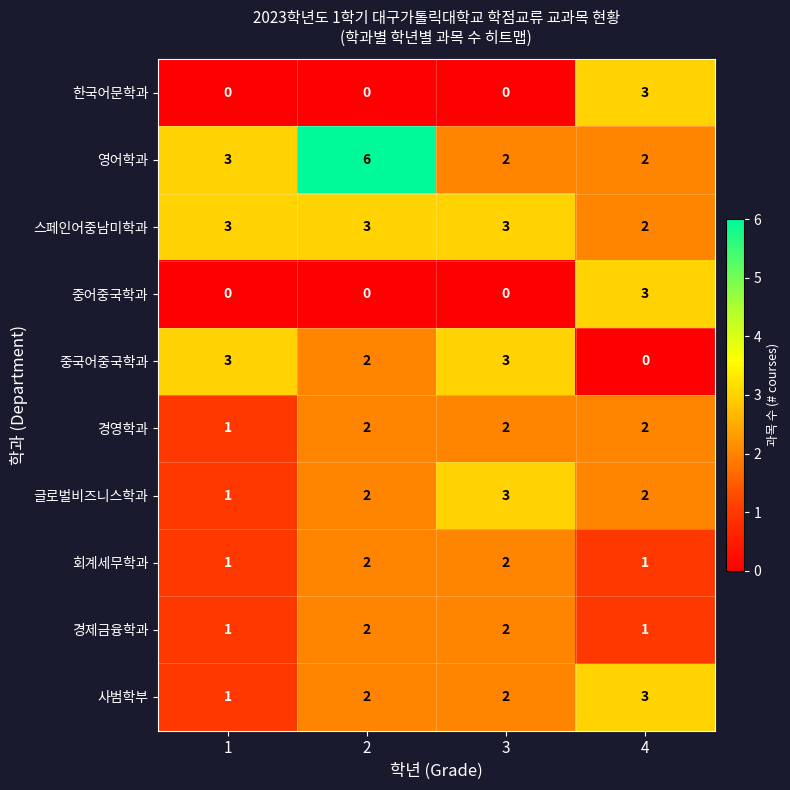

At how many categories does at least one series exceed 0?

4